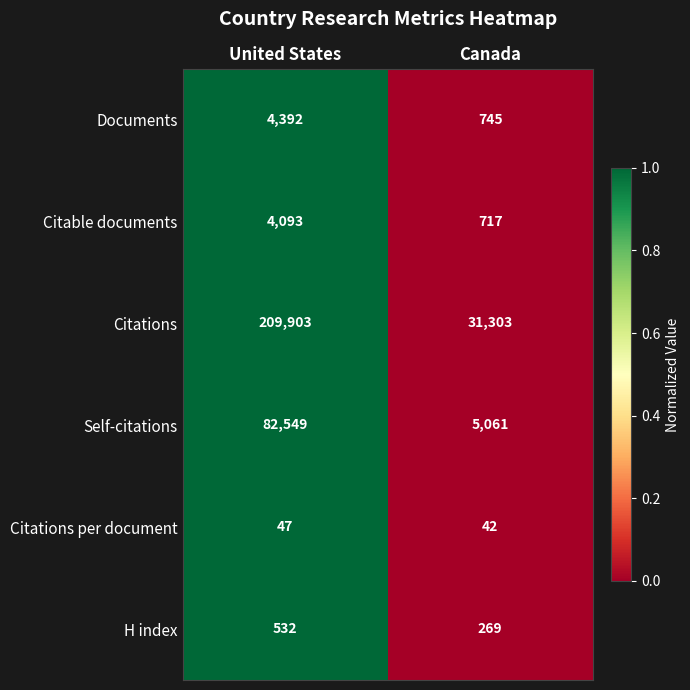

What is the spread (max minus min) of values at United States?

209856